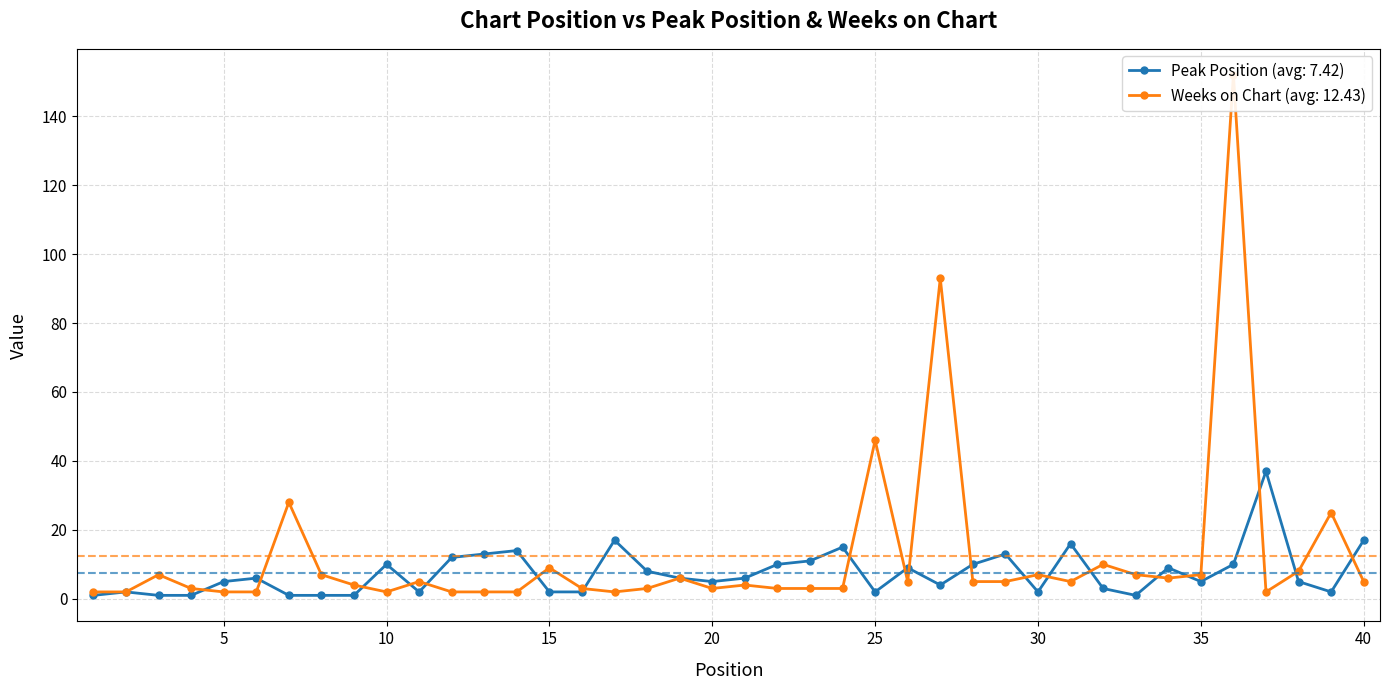

True or false: Weeks on Chart has more than 2 interior local peaks.

True